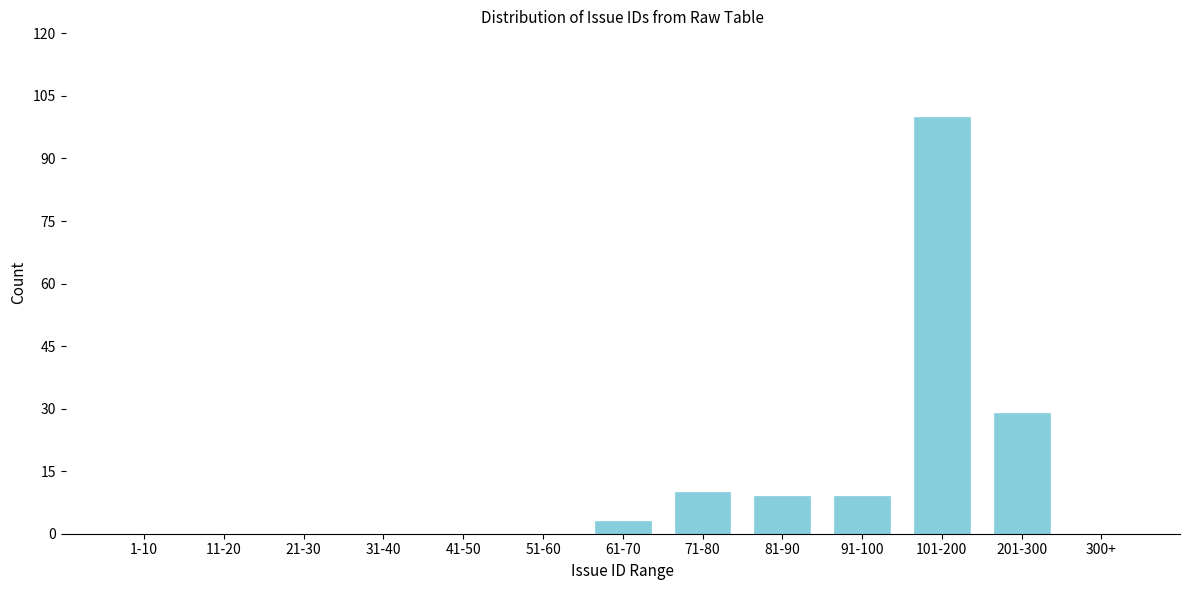

Reading left to right, list all the values displayed in this chart.

1-10=0	11-20=0	21-30=0	31-40=0	41-50=0	51-60=0	61-70=3	71-80=10	81-90=9	91-100=9	101-200=100	201-300=29	300+=0